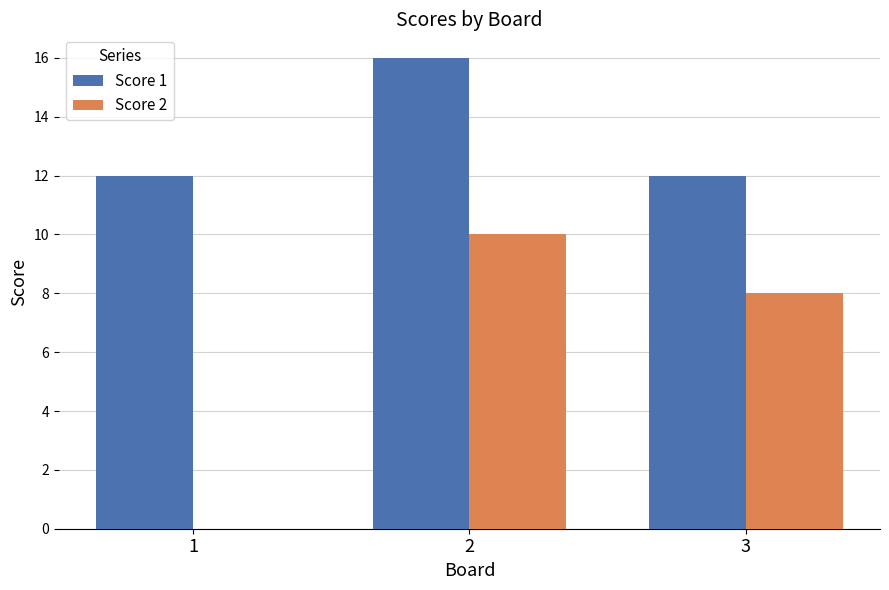

What is the total value across all series at 2?

26